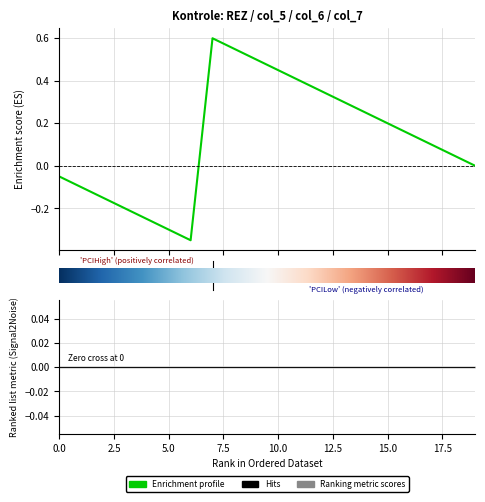

What is the sum of all REZ values?

1